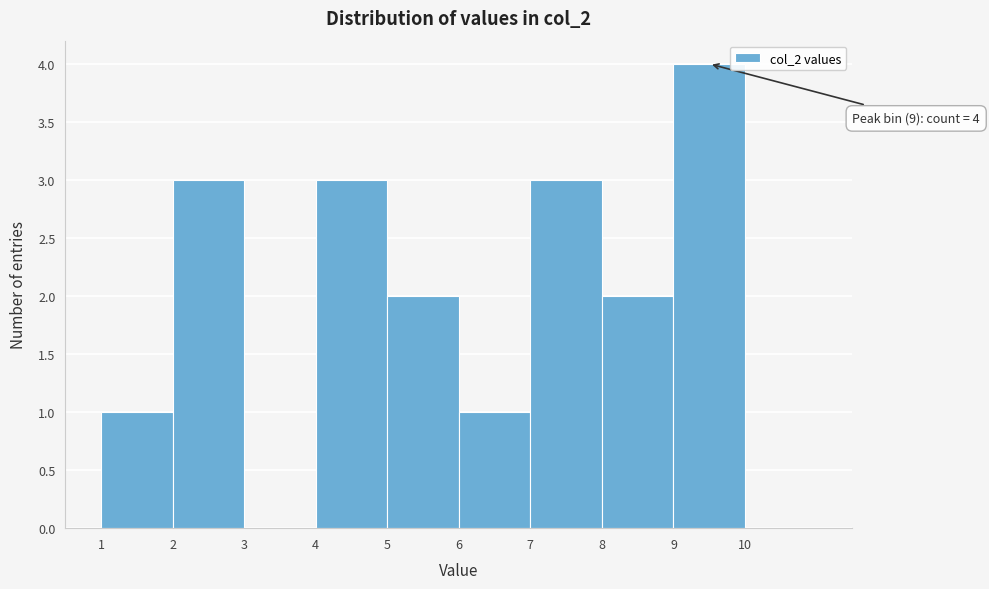

Which range on the x-axis has the tallest bar?

9 to 10